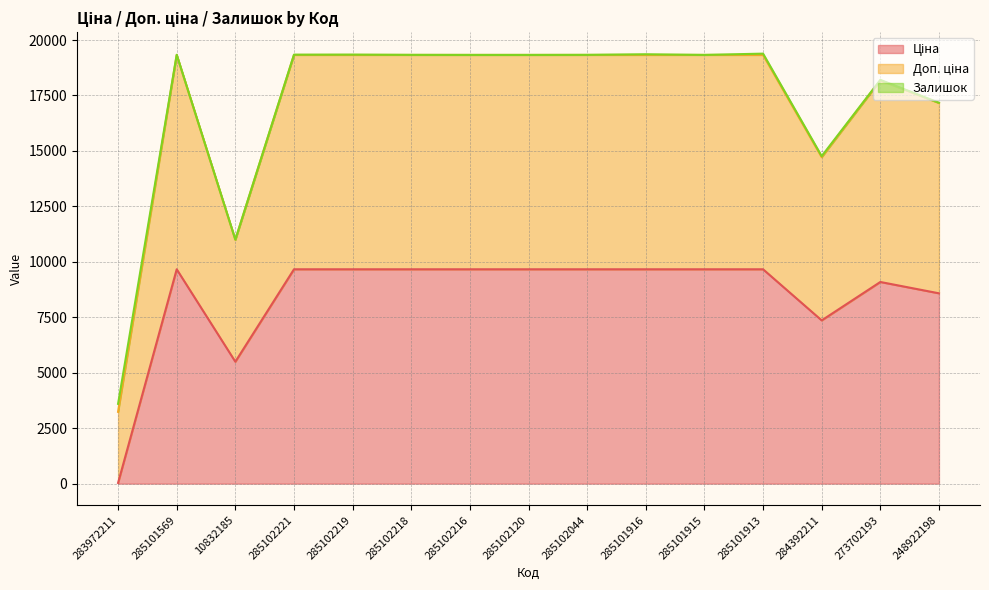

Read the Доп. ціна value at 285102219.

19343.3